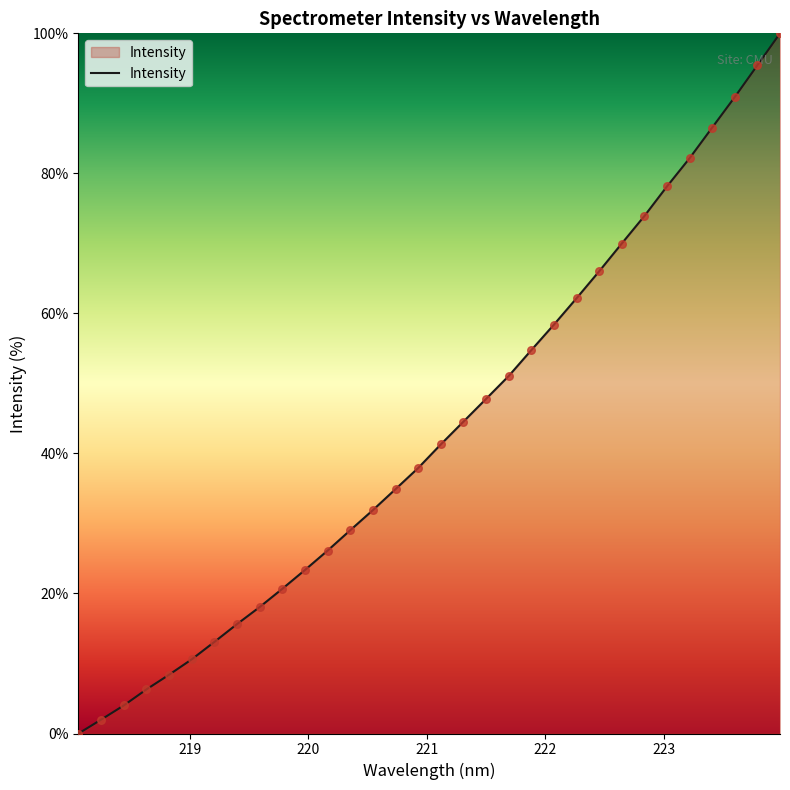

What is the difference between the maximum and minimum values?

100.0